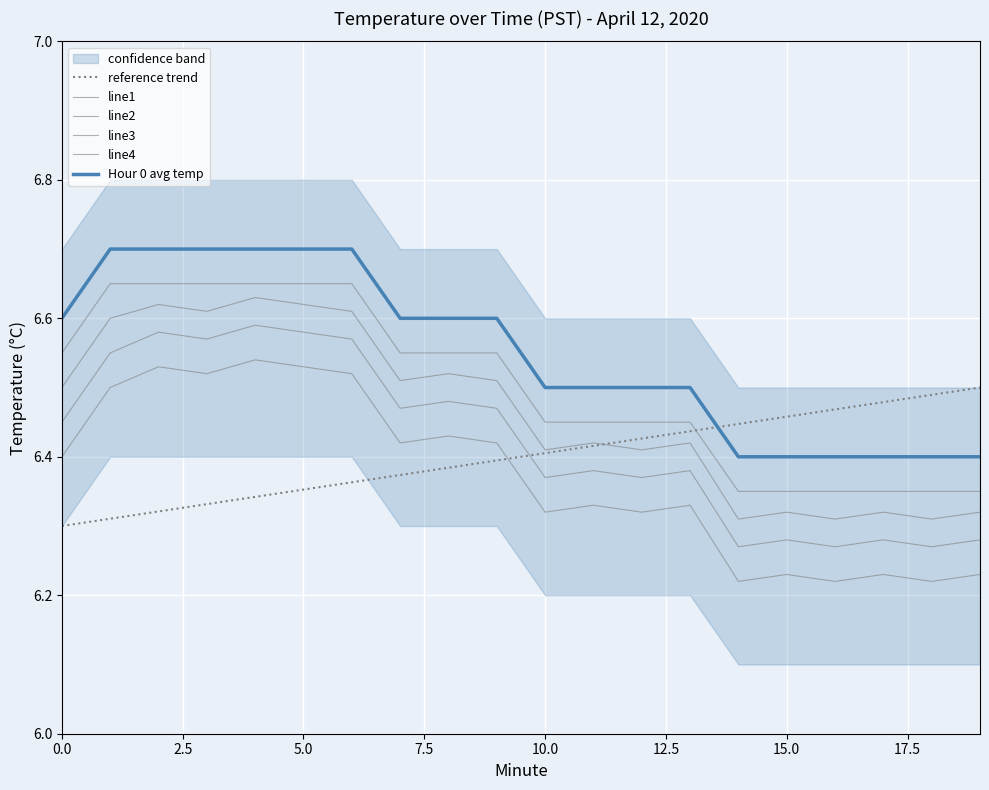

The value of line2 at 5.0 is 6.6. True or false?

True